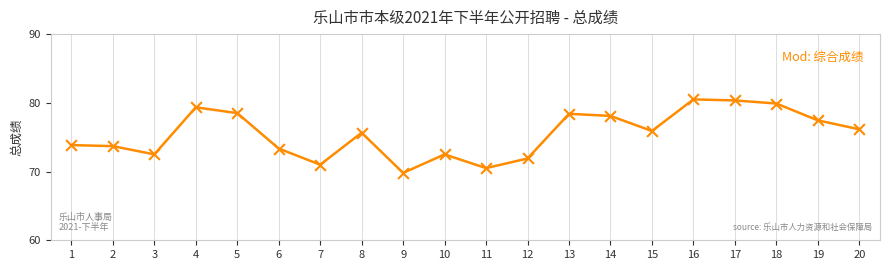

What is the ratio of the value at 6 to the value at 17?

0.9